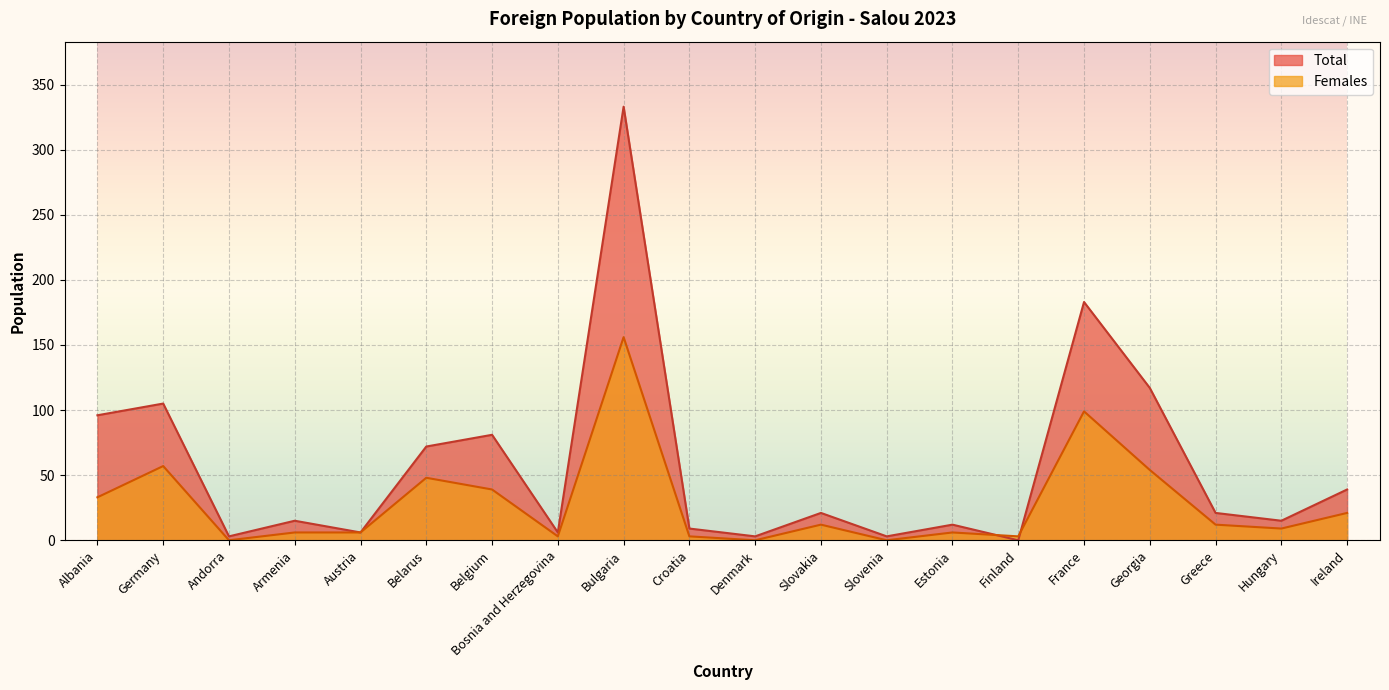

What is the difference between the maximum and minimum values in the Total series?

333